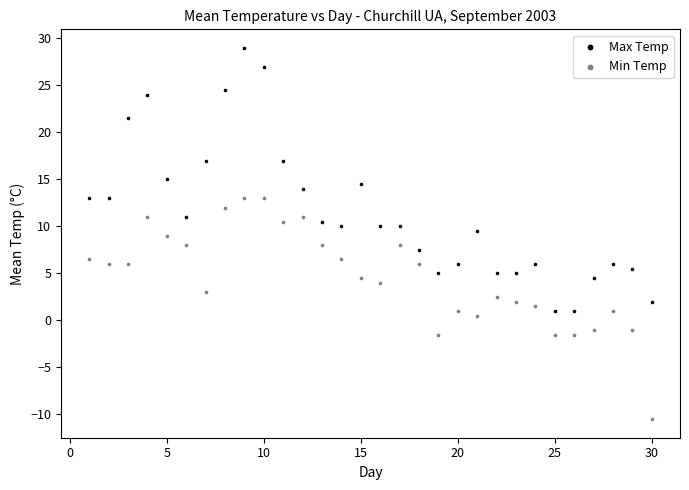

Which series has the largest Y range (max minus min)?

Max Temp